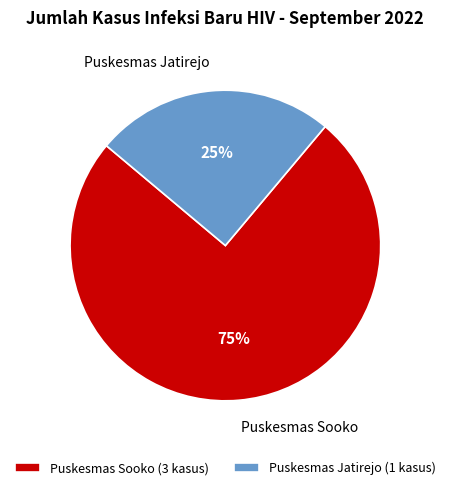

To the nearest percent, what is the average slice percentage?

50%